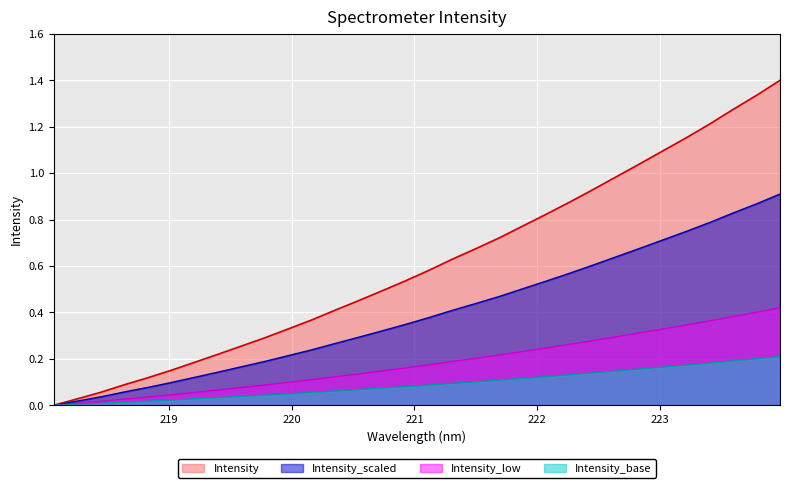

Read the value at 221.4993.

0.4